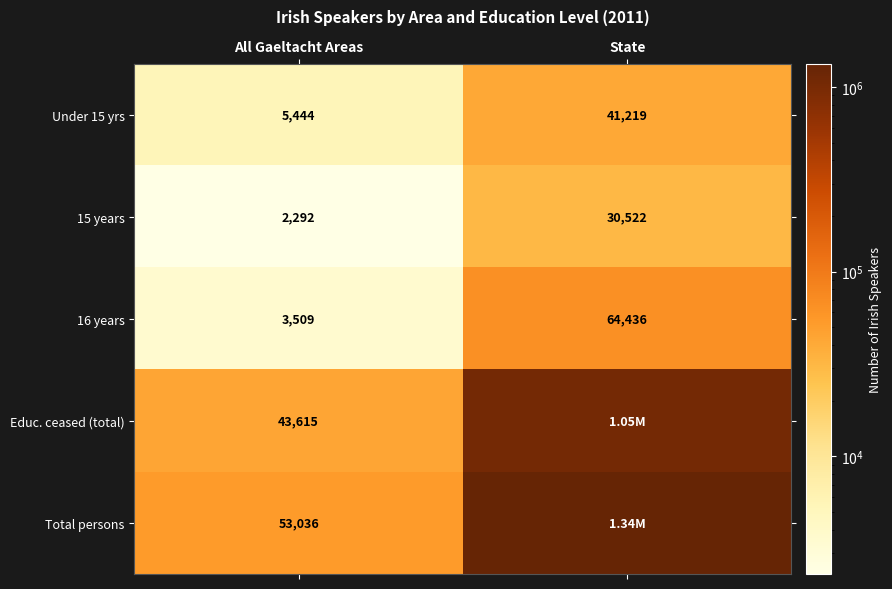

Is it true that Total persons equals 31957 at All Gaeltacht Areas?

False